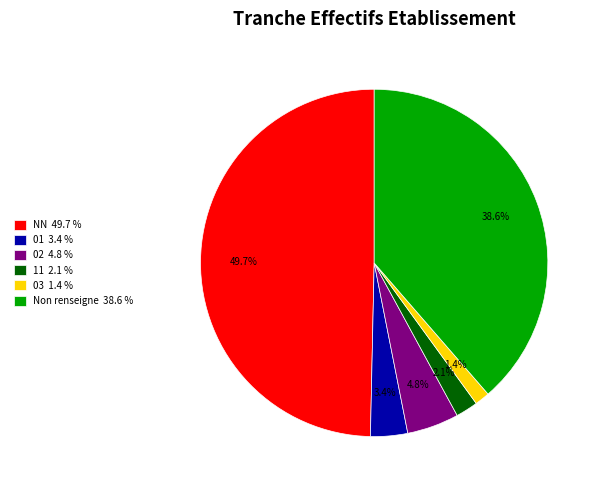

Rank the categories by value from lowest to highest.

03 1.4 %, 11 2.1 %, 01 3.4 %, 02 4.8 %, Non renseigne 38.6 %, NN 49.7 %